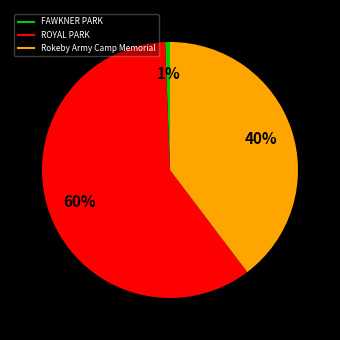

True or false: Rokeby Army Camp Memorial accounts for 46% of the total.

False